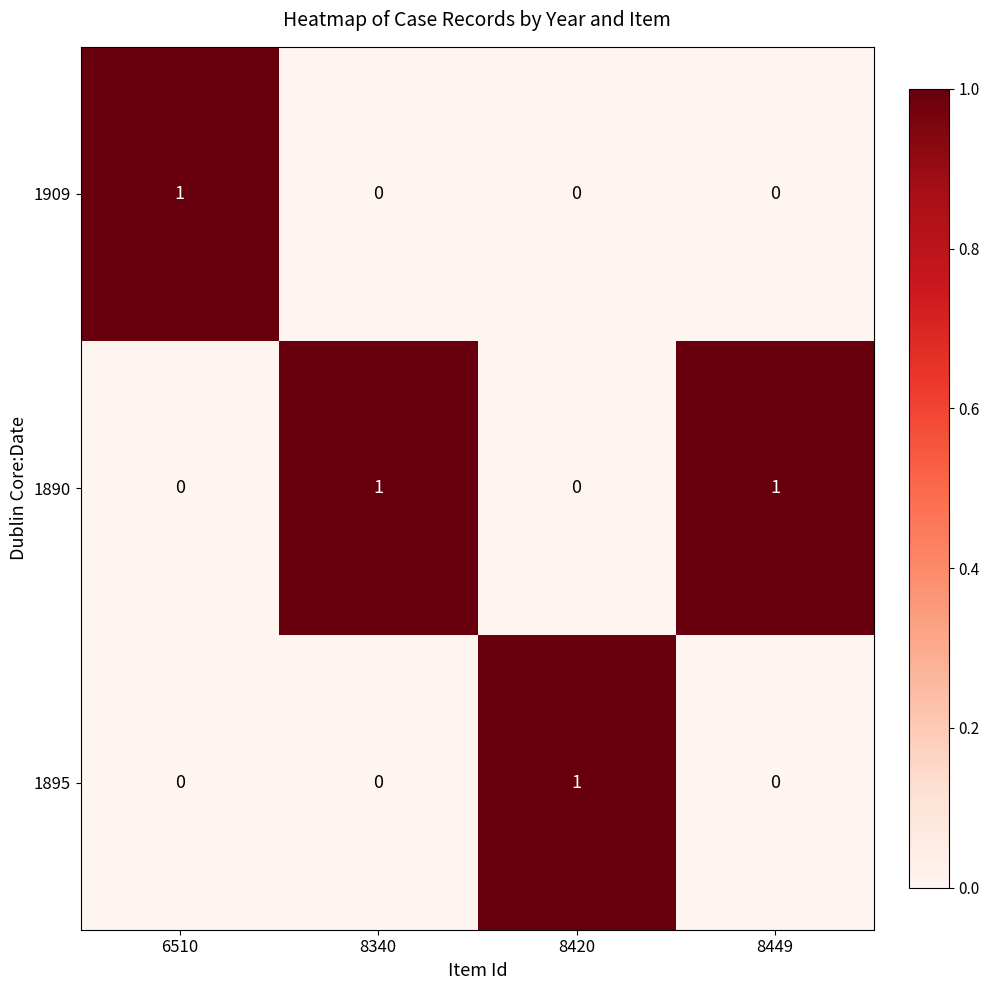

Reading left to right, extract all data points from this chart.

1909: 6510=1	8340=0	8420=0	8449=0
1890: 6510=0	8340=1	8420=0	8449=1
1895: 6510=0	8340=0	8420=1	8449=0